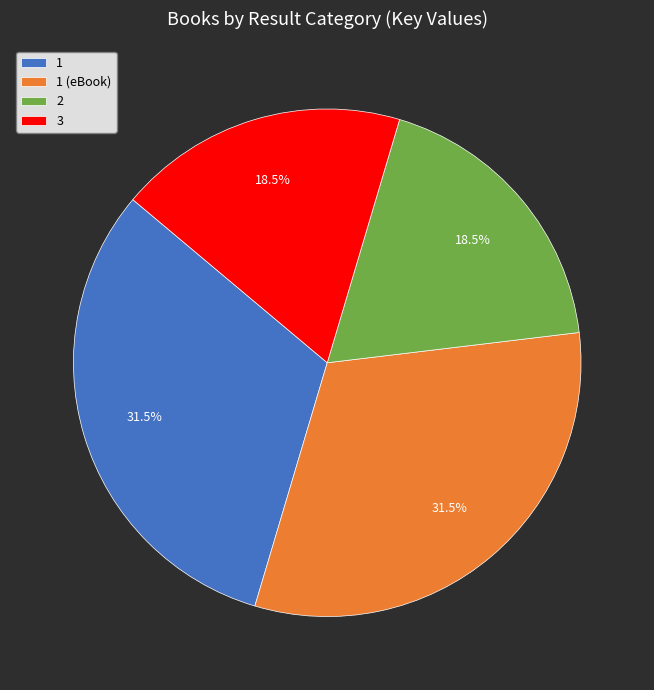

What percentage do 1 and 1 (eBook) together represent?

63.0%